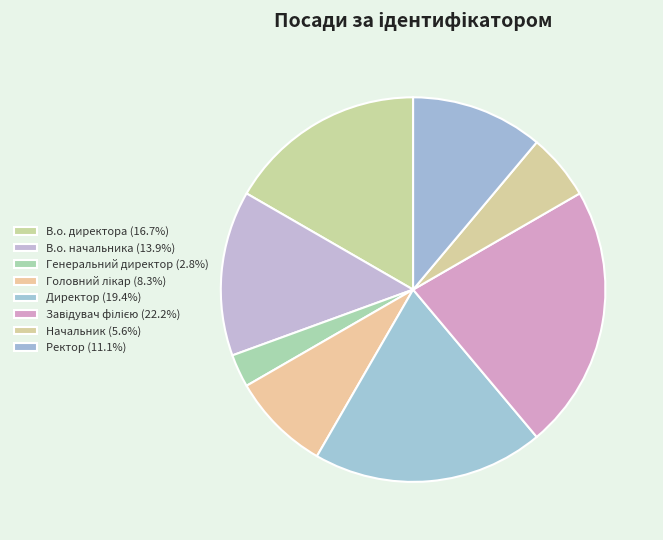

Which slice is the smallest?

Генеральний директор